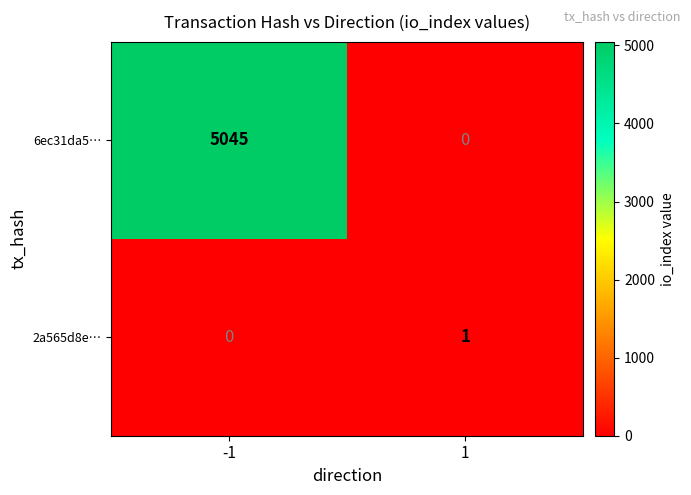

Which series has the largest total across all categories?

6ec31da5…